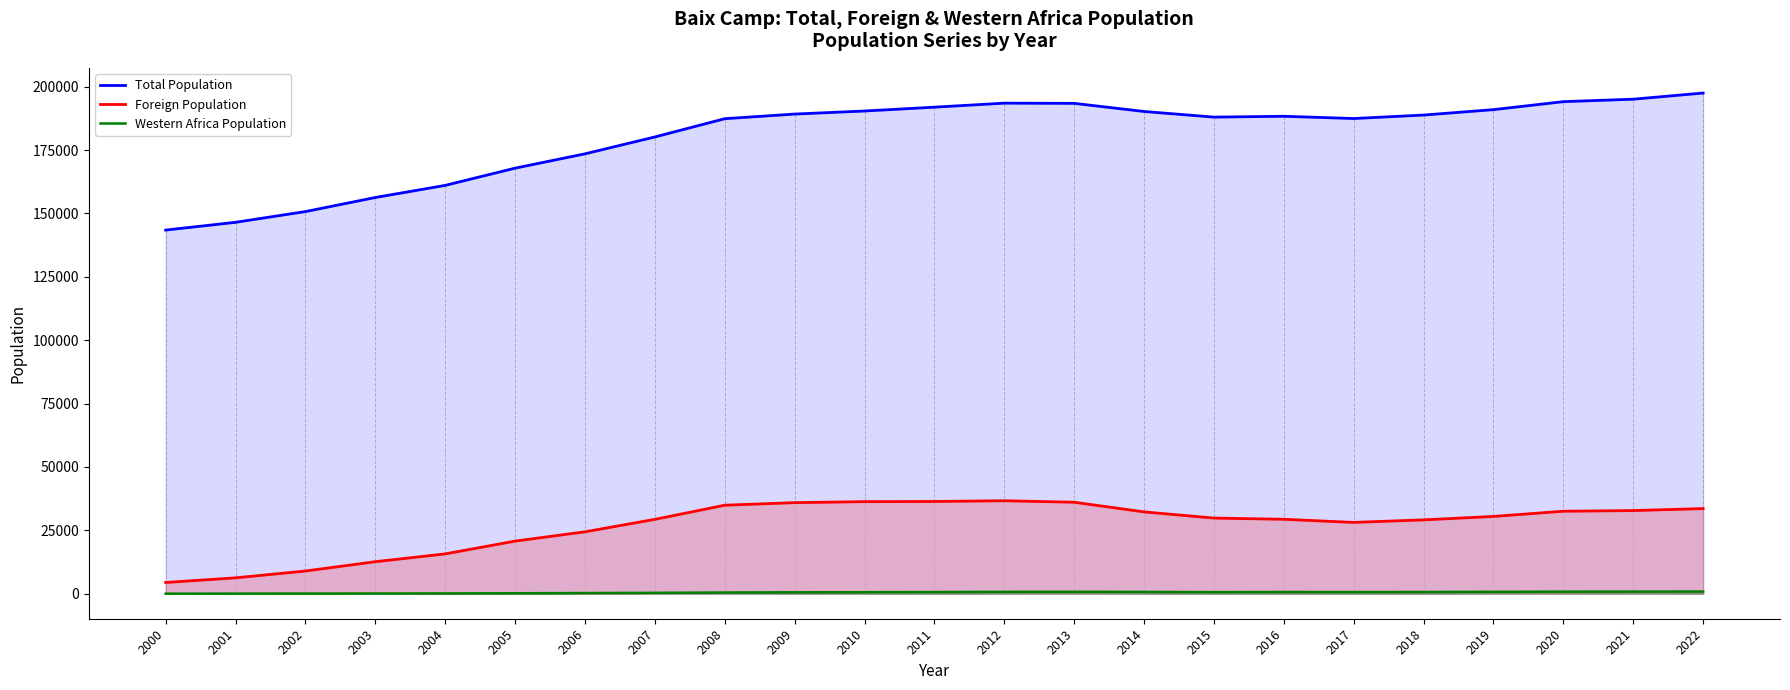

Read the Total Population value at 2009, to the nearest 100.

189200